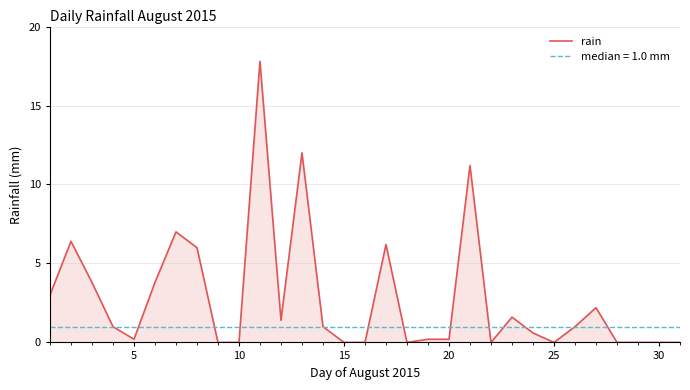

Reading right to left, transcribe all the data shown in this chart.

0.0	0.0	0.0	0.0	2.2	1.0	0.0	0.6	1.6	0.0	11.2	0.2	0.2	0.0	6.2	0.0	0.0	1.0	12.0	1.4	17.8	0.0	0.0	6.0	7.0	3.8	0.2	1.0	3.8	6.4	3.0